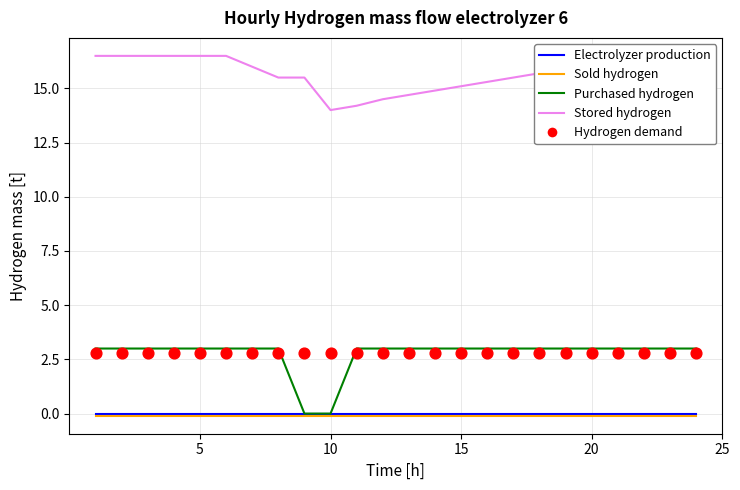

Which series has the largest Y range (max minus min)?

Purchased hydrogen